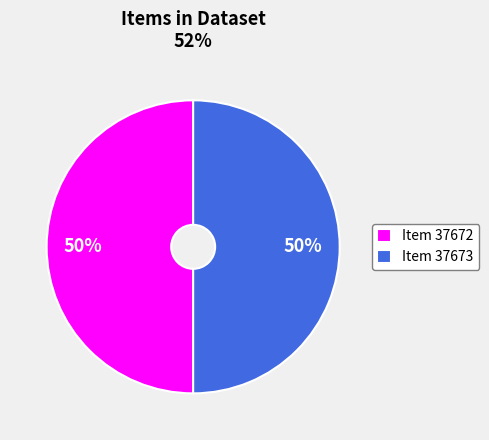

To the nearest percent, what is the average slice percentage?

50%